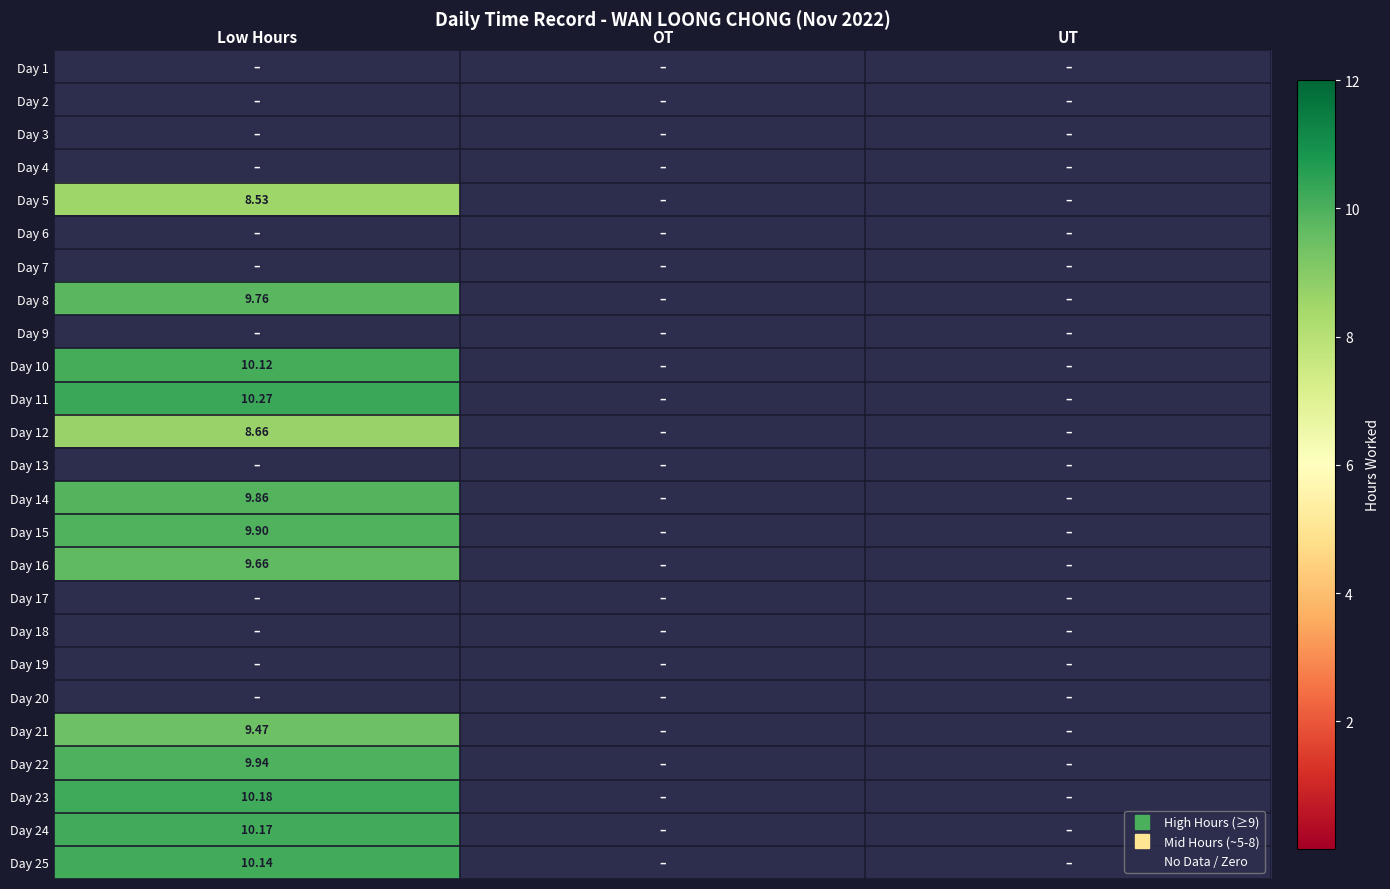

Is it true that Day 7 equals 0.0 at UT?

True